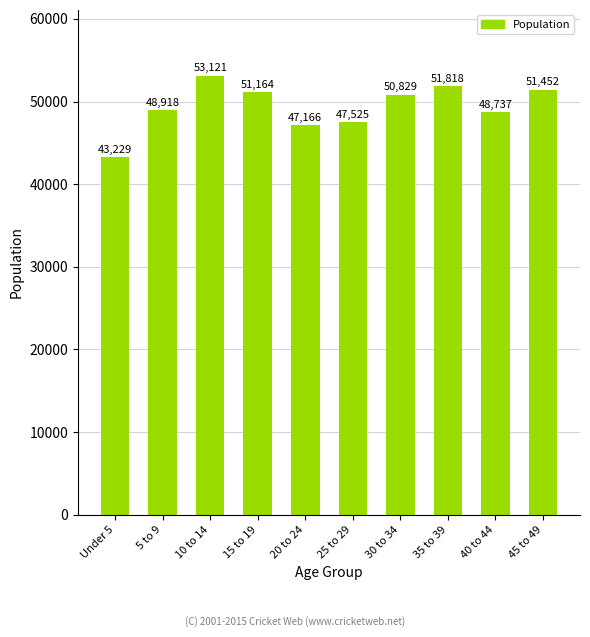

What is the label of the 6th bar from the left?

25 to 29